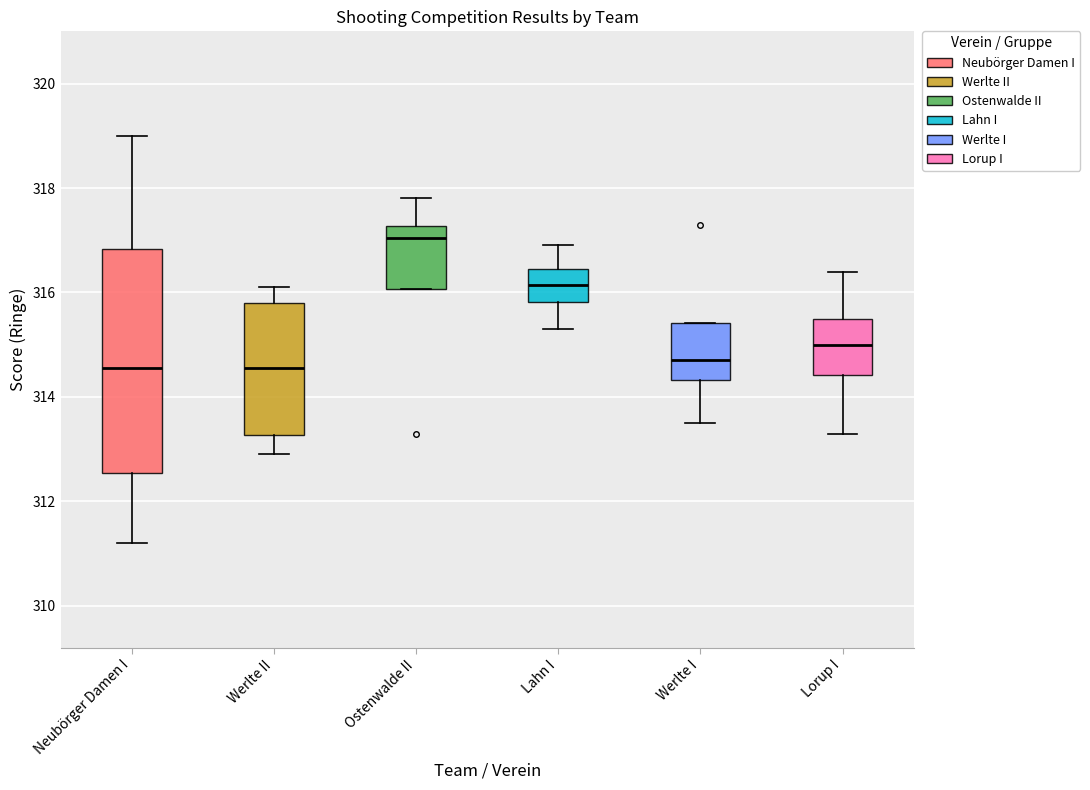

Where is the lower edge of the box for Werlte I on the y-axis? The values are not printed on the chart, so give them approximately, as read against the axis.

314.4